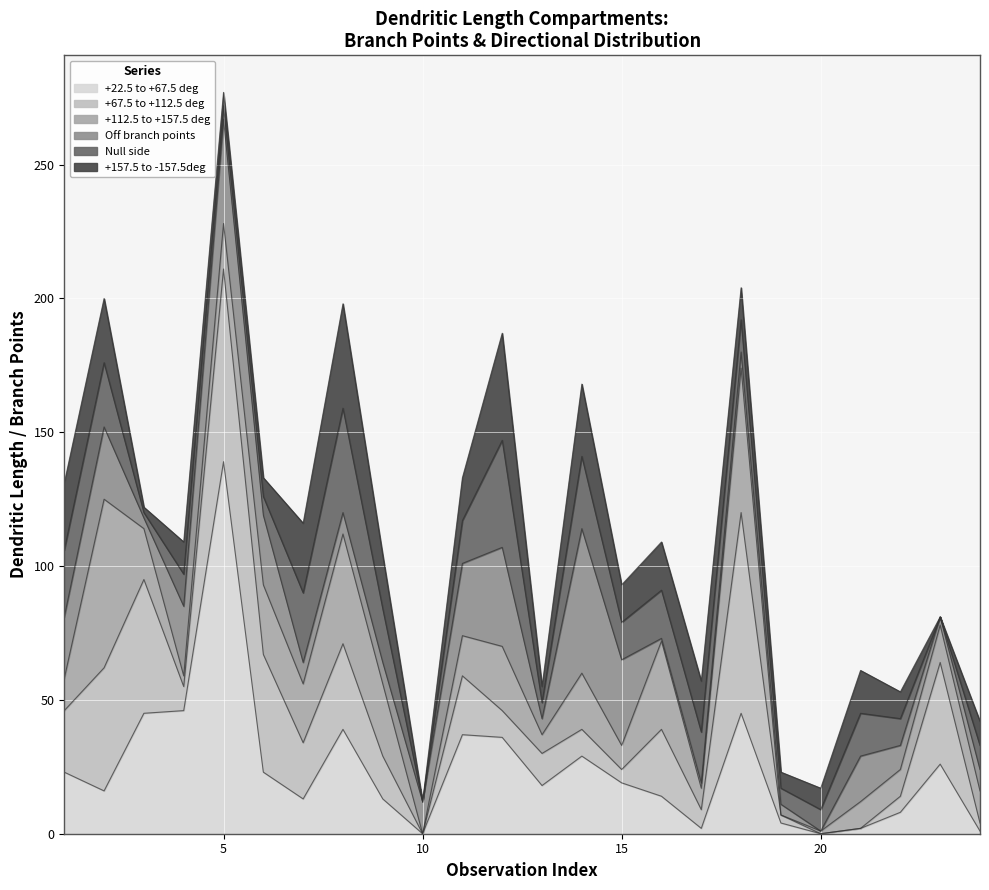

How many data points does each series have?

24